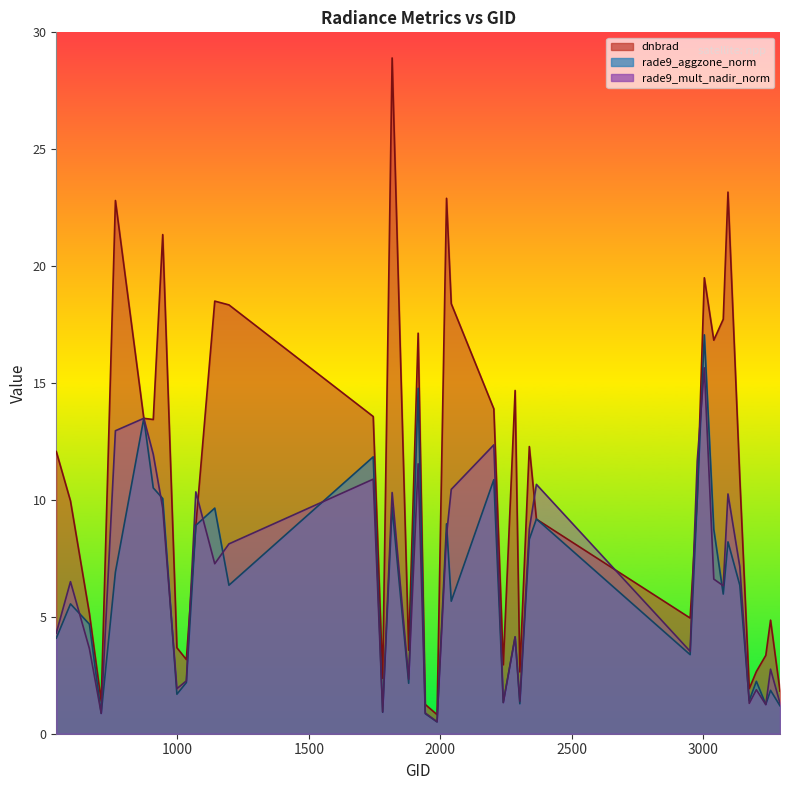

Which series has the widest spread of values?

dnbrad